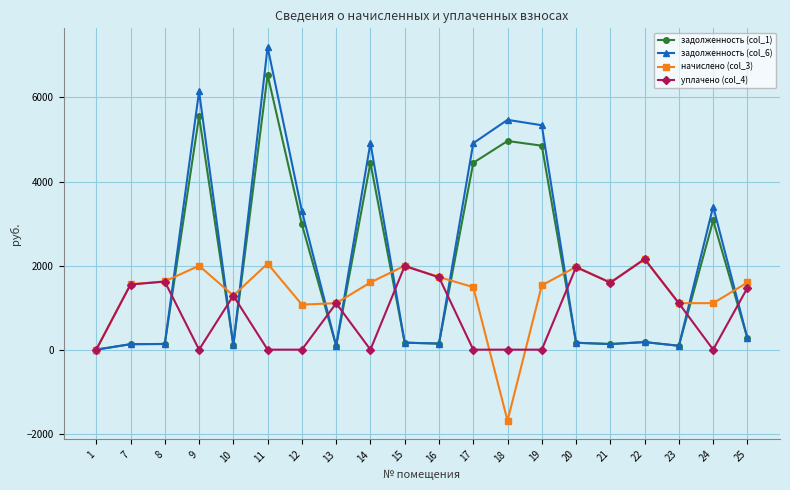

What is the smallest value displayed?

-1690.9